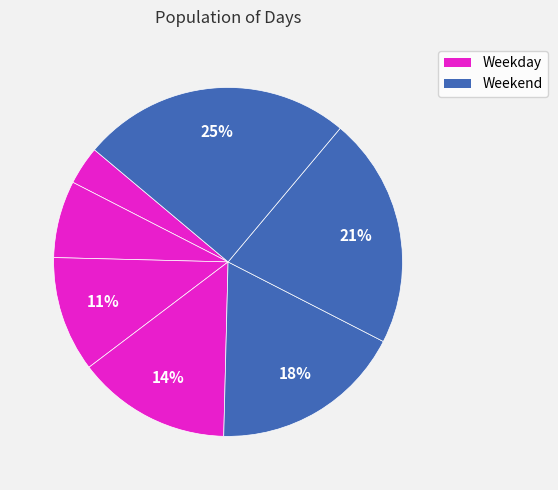

How many segments does this pie chart have?

7